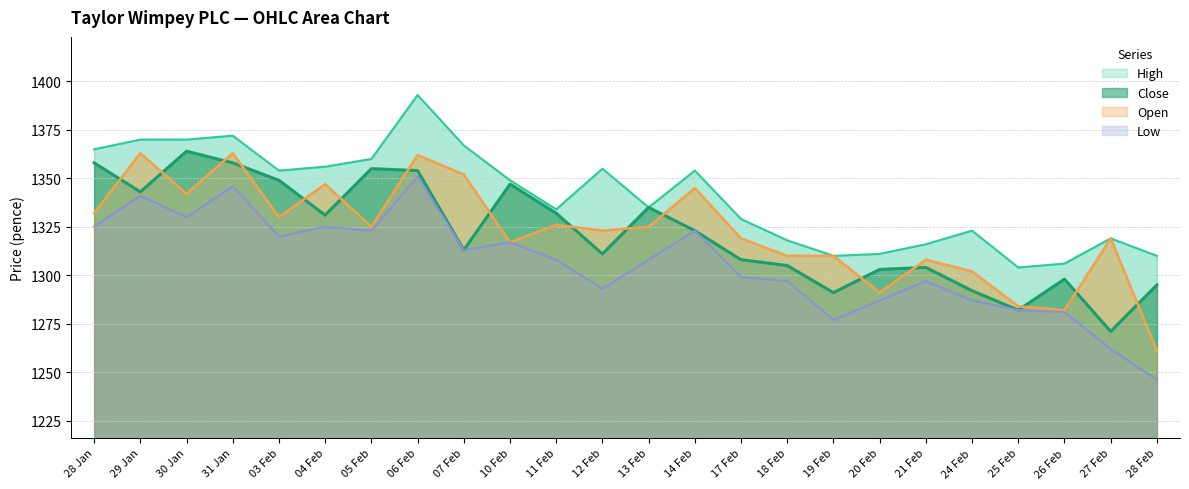

List the series in order of their peak value, highest first.

High, Close, Open, Low